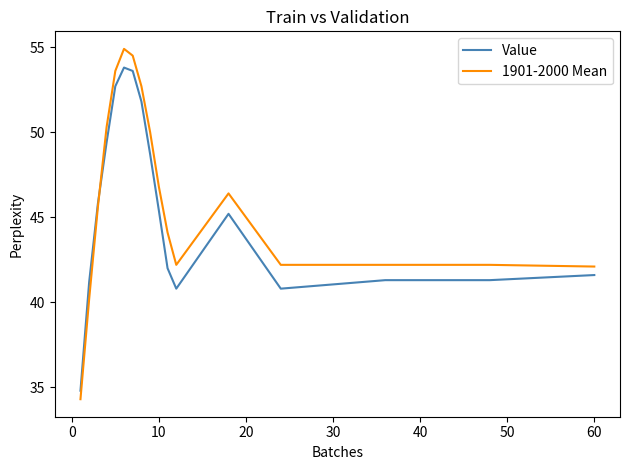

What is the minimum value shown in the chart?

34.3